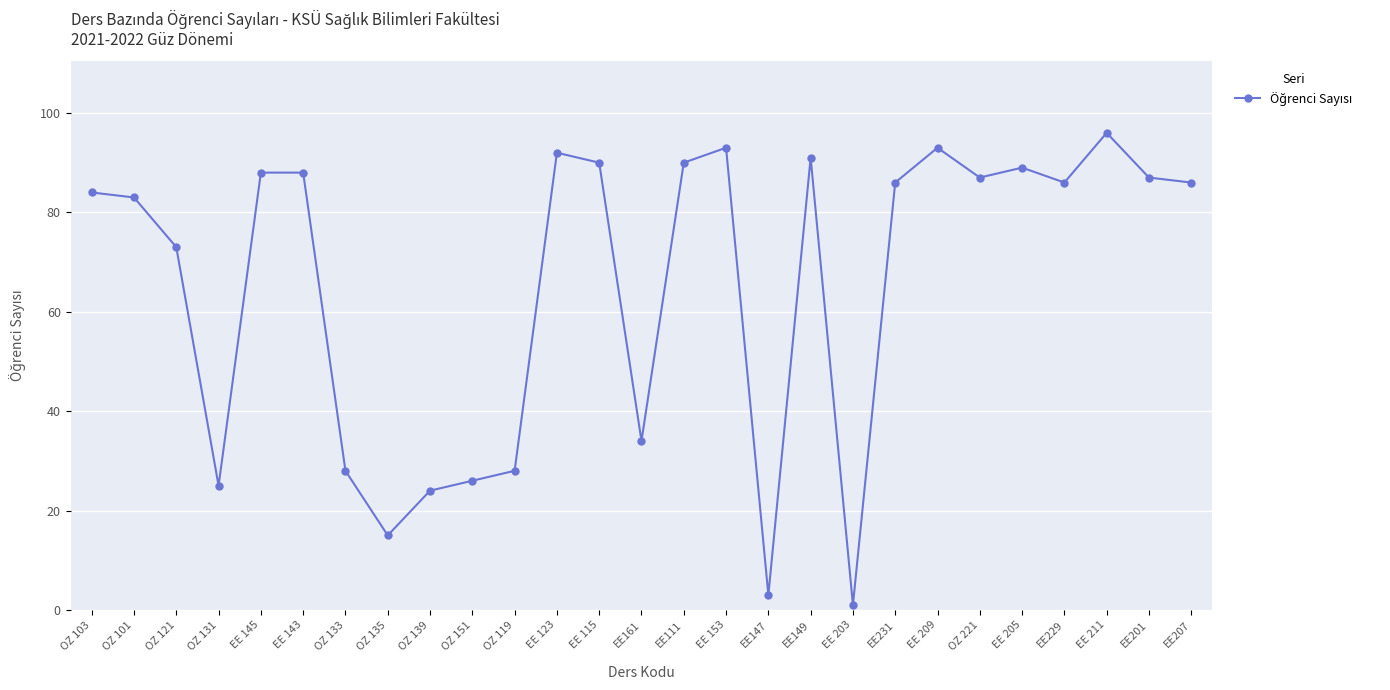

True or false: there are more than 2 points higher than both neighbors.

True